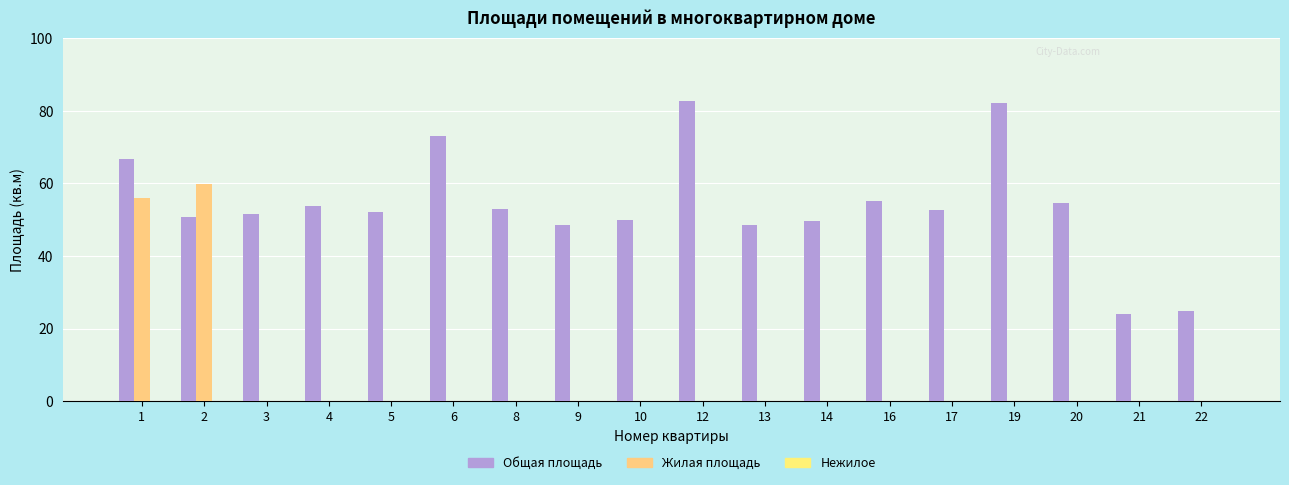

Which series has the widest spread of values?

Жилая площадь